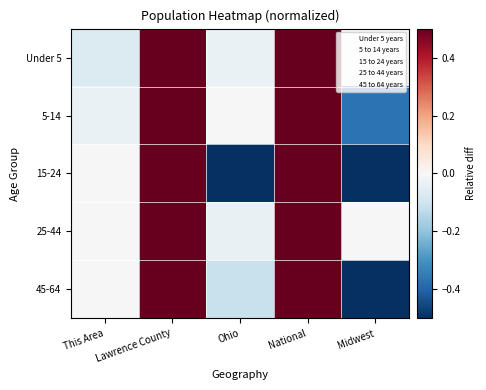

Between Ohio and This Area, which is larger?

Ohio